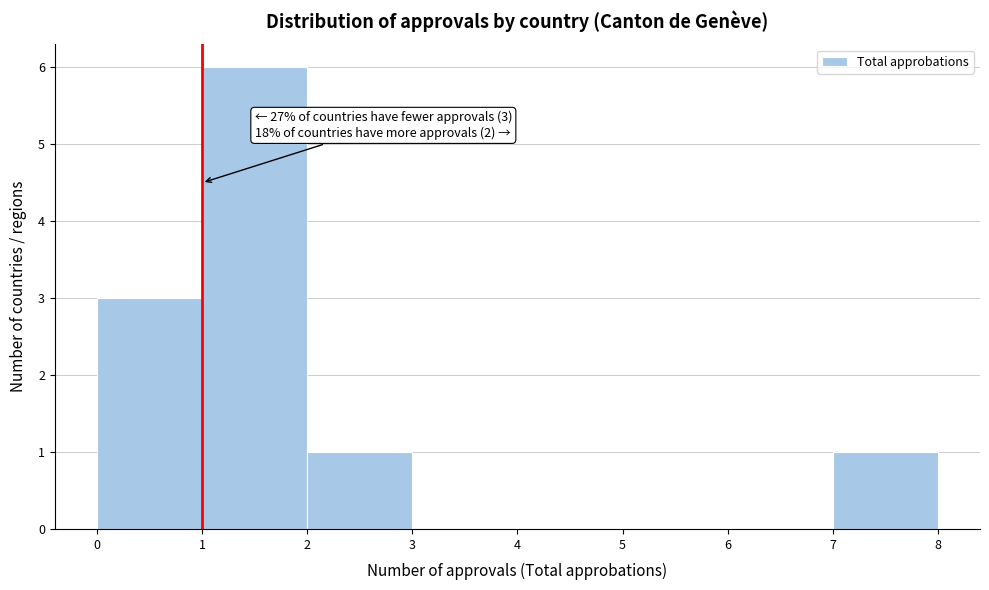

Over which range of the x-axis is the bar tallest?

1 to 2